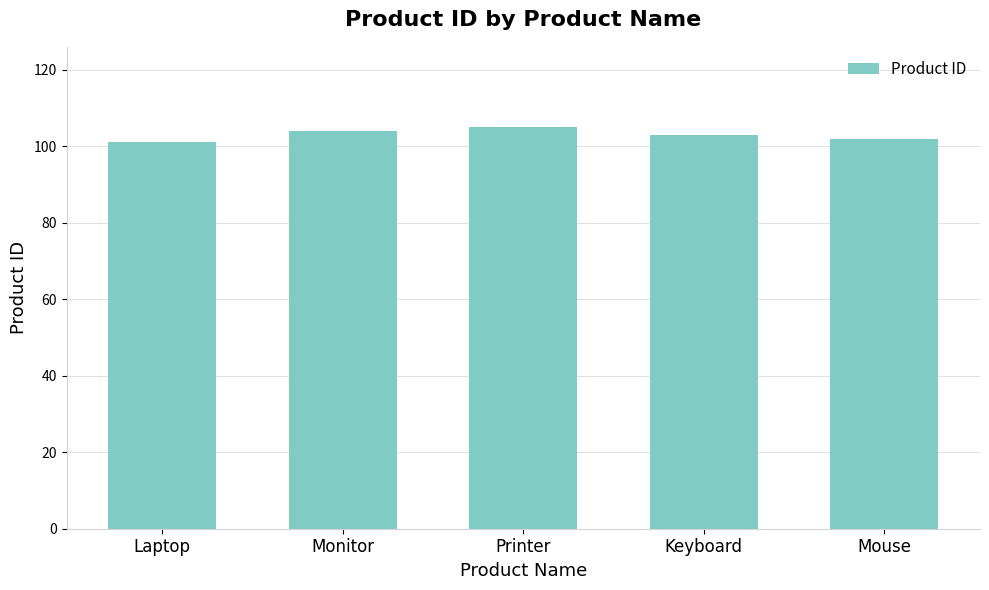

What is the maximum value shown in the chart?

105